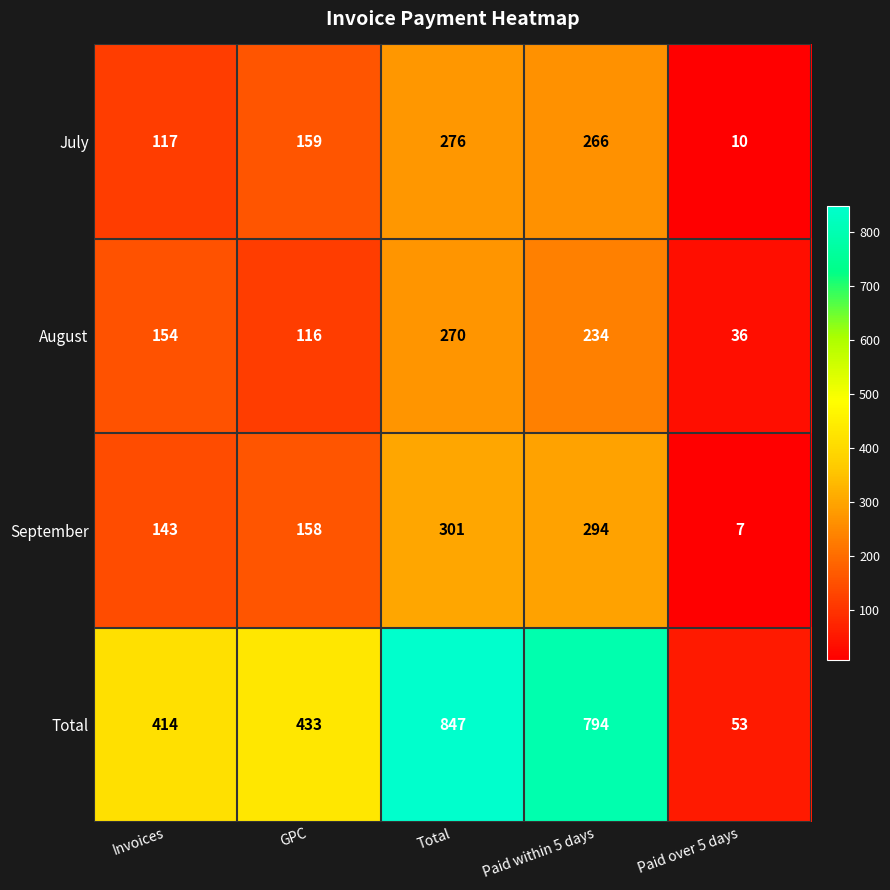

What is the difference between the August values at Paid over 5 days and Paid within 5 days?

198